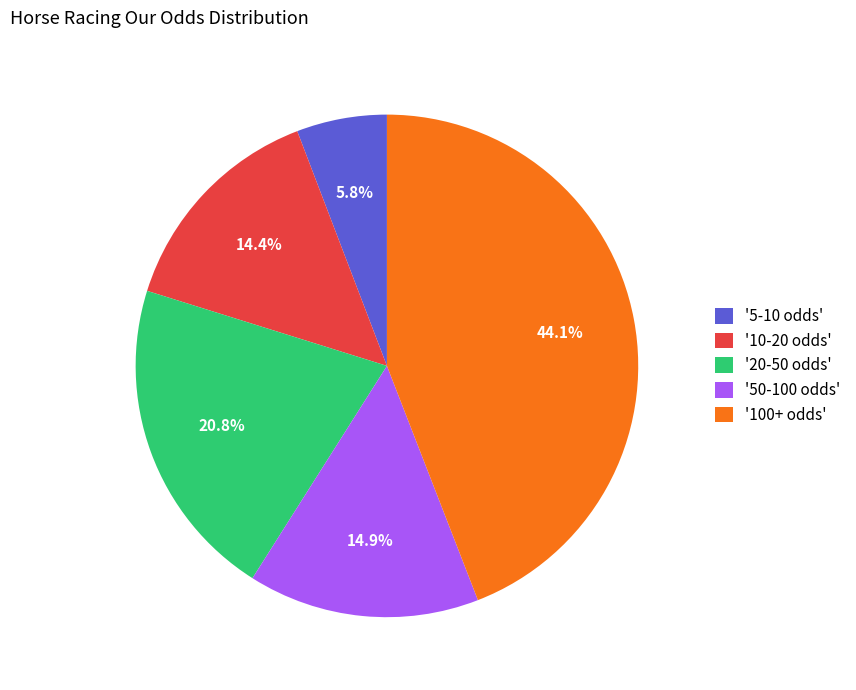

What is the largest slice in the pie chart?

'100+ odds'